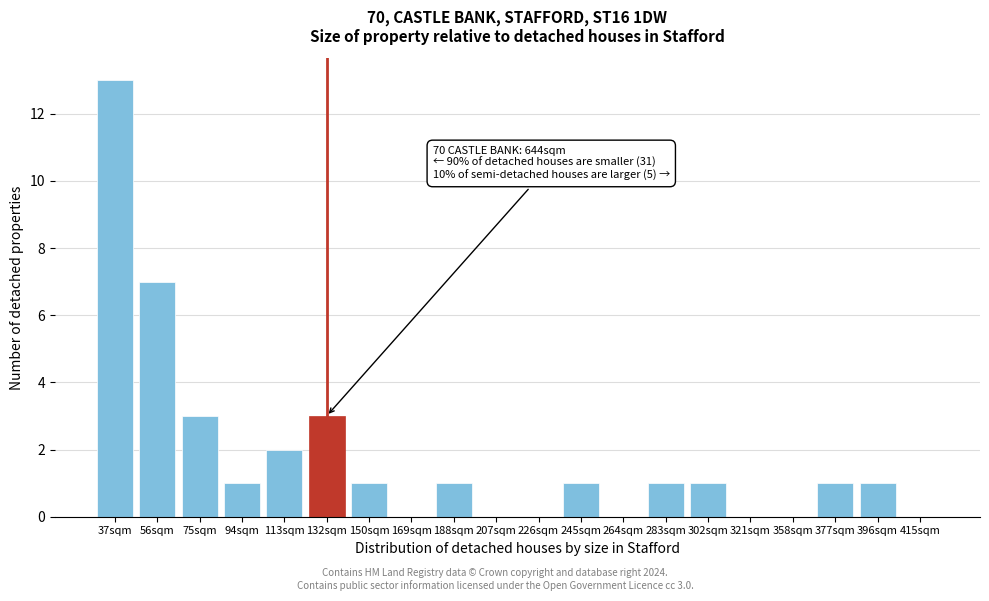

Reading left to right, list all the values displayed in this chart.

37sqm=13	56sqm=7	75sqm=3	94sqm=1	113sqm=2	132sqm=3	150sqm=1	169sqm=0	188sqm=1	207sqm=0	226sqm=0	245sqm=1	264sqm=0	283sqm=1	302sqm=1	321sqm=0	358sqm=0	377sqm=1	396sqm=1	415sqm=0